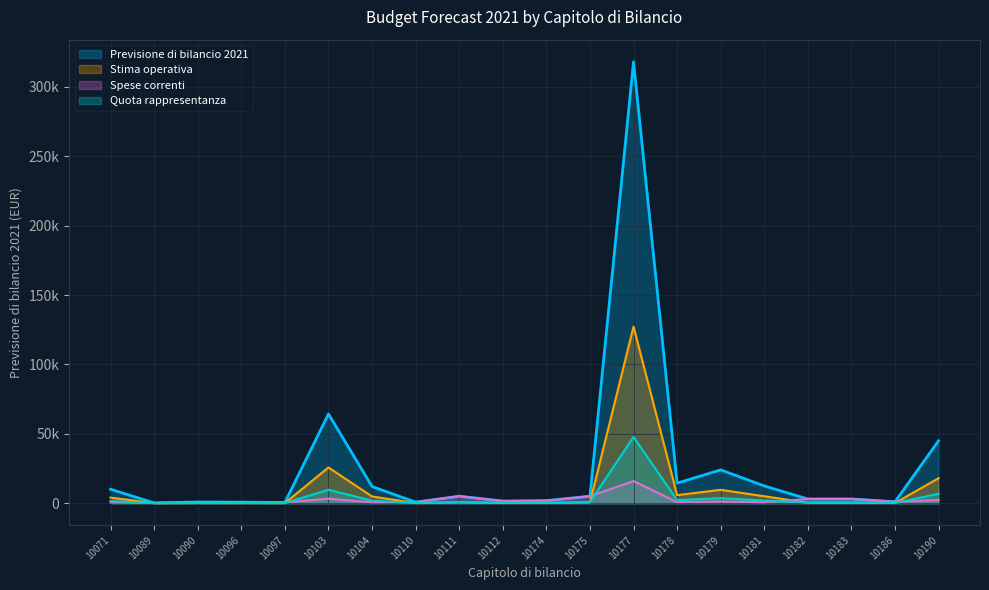

Which label corresponds to the smallest value in the chart?

10089